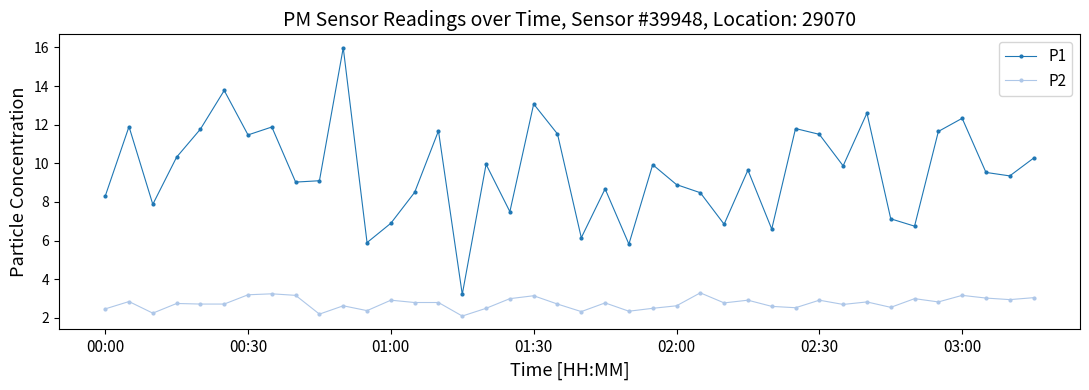

What is the maximum value for P1?

16.0